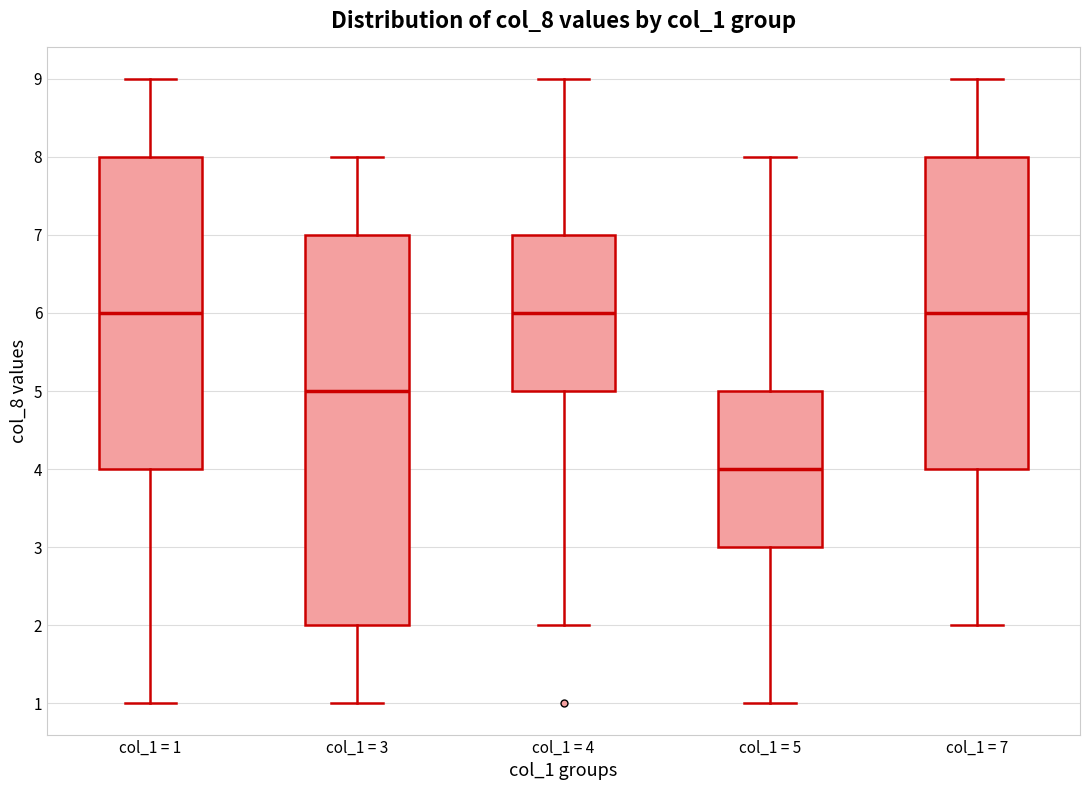

Which box is the tallest, from its lower edge to its upper edge?

col_1 = 3